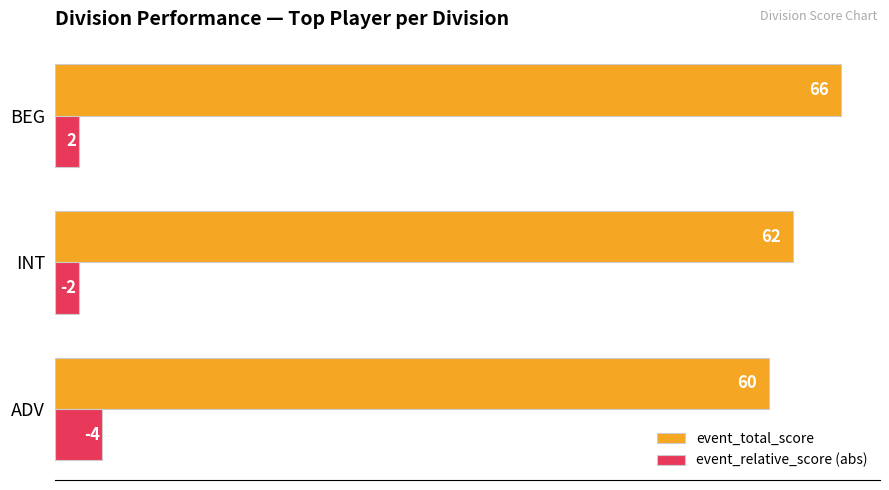

What is the difference between the maximum and second lowest values in the event_total_score series?

4